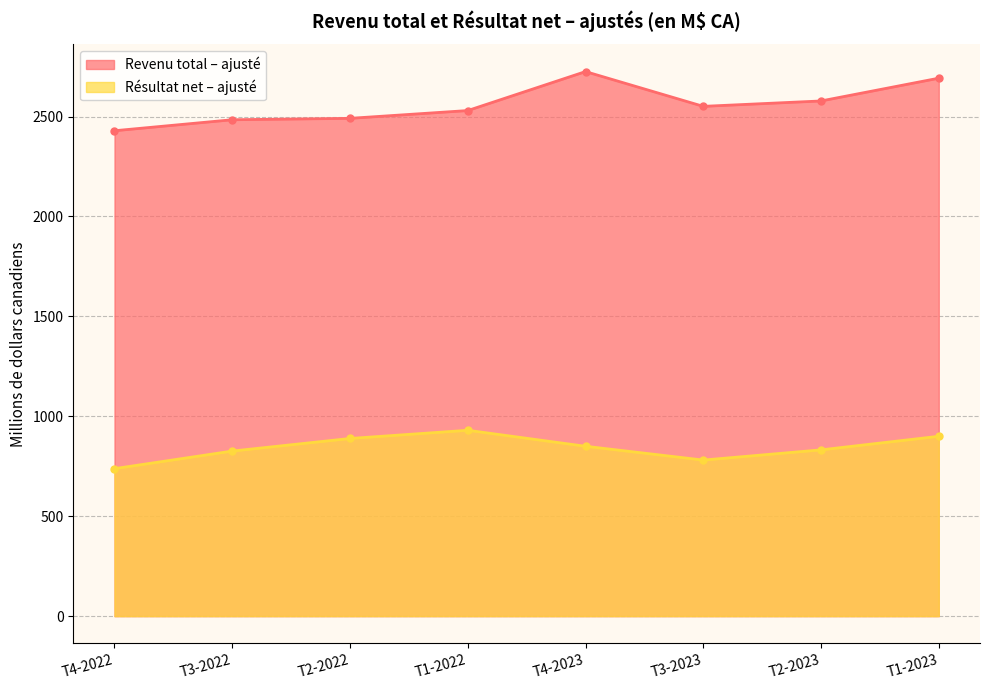

Where is Résultat net – ajusté nearest to the value 834?

T2-2023